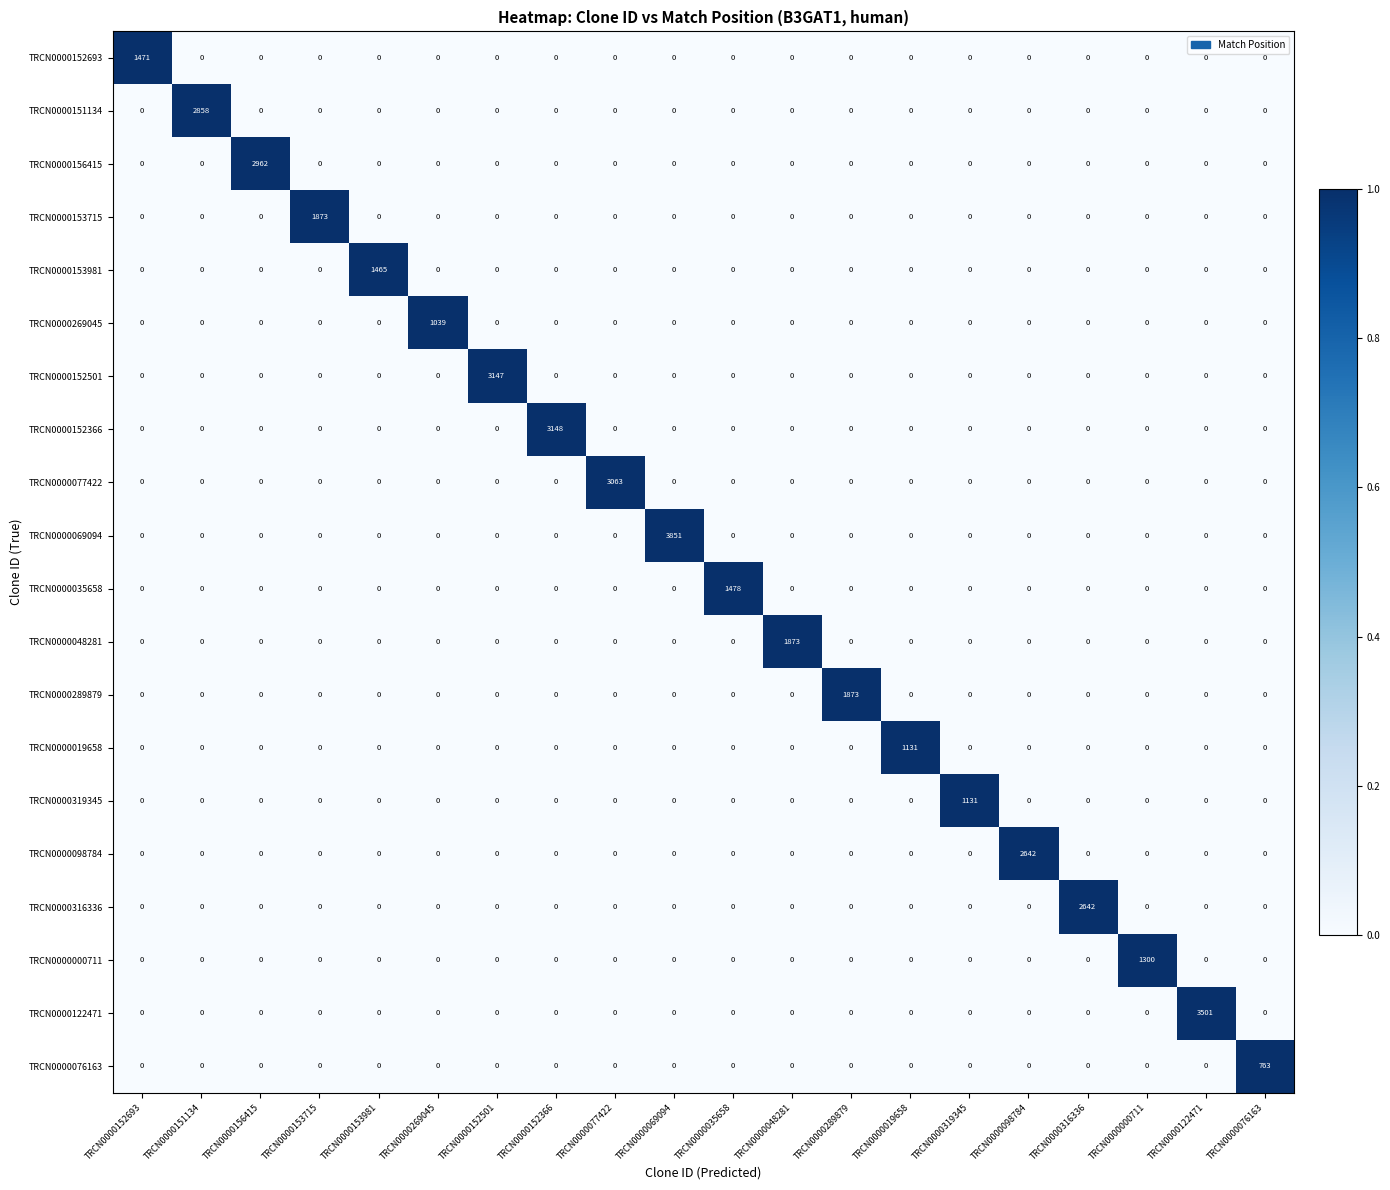

Which category has the highest value in the TRCN0000019658 series?

TRCN0000019658